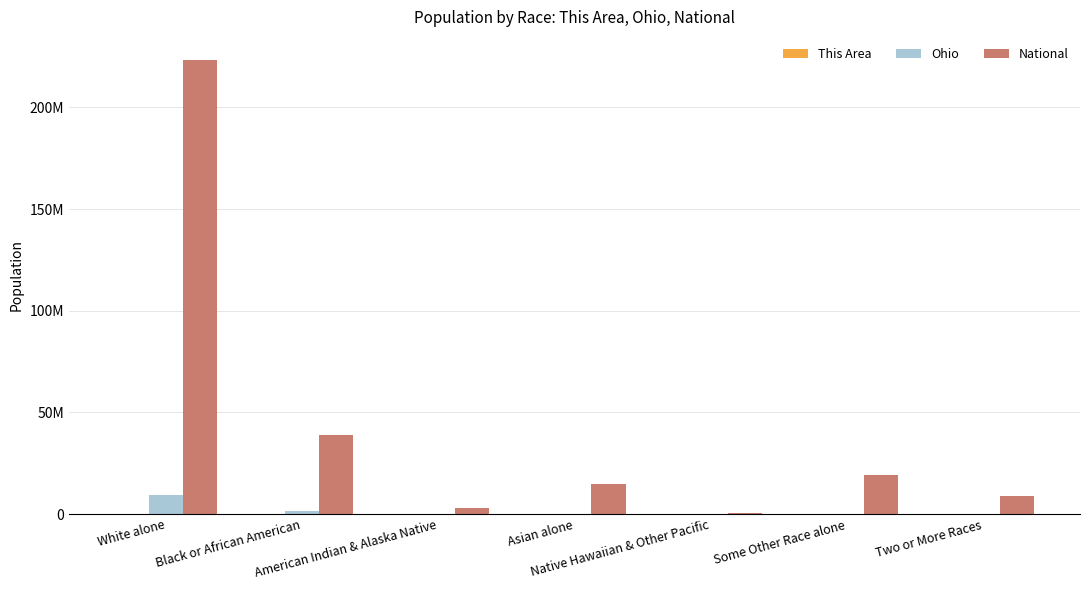

What is the average value of the This Area series?

4498